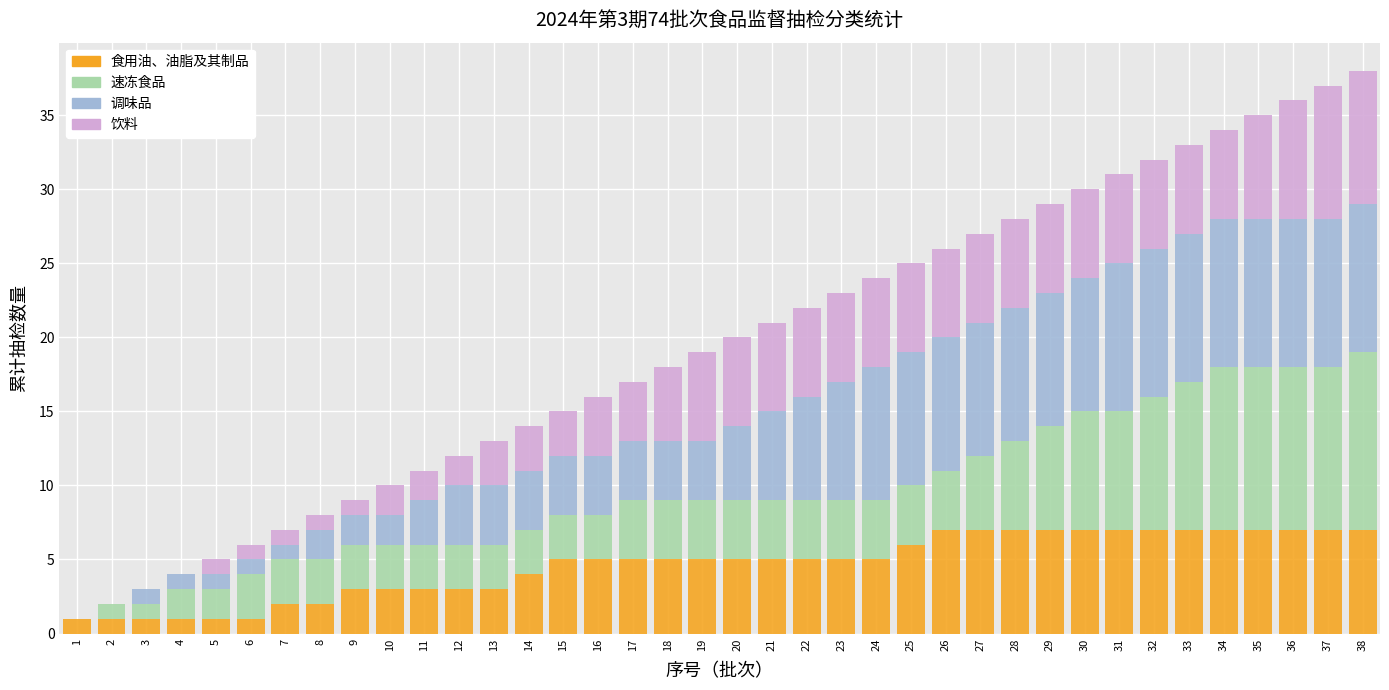

What is the approximate value of 食用油、油脂及其制品 at 22?

5